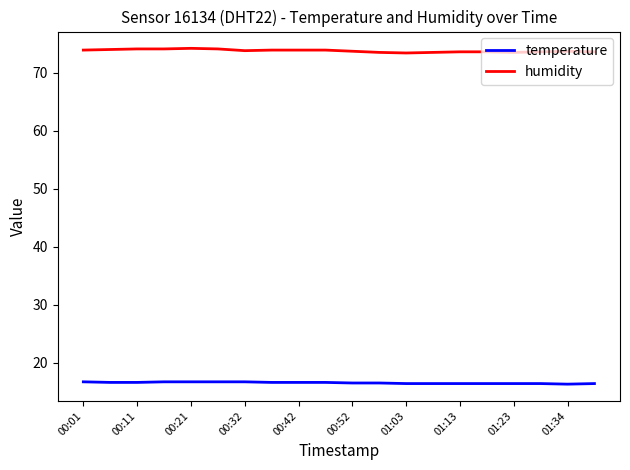

Which series has the widest spread of values?

humidity